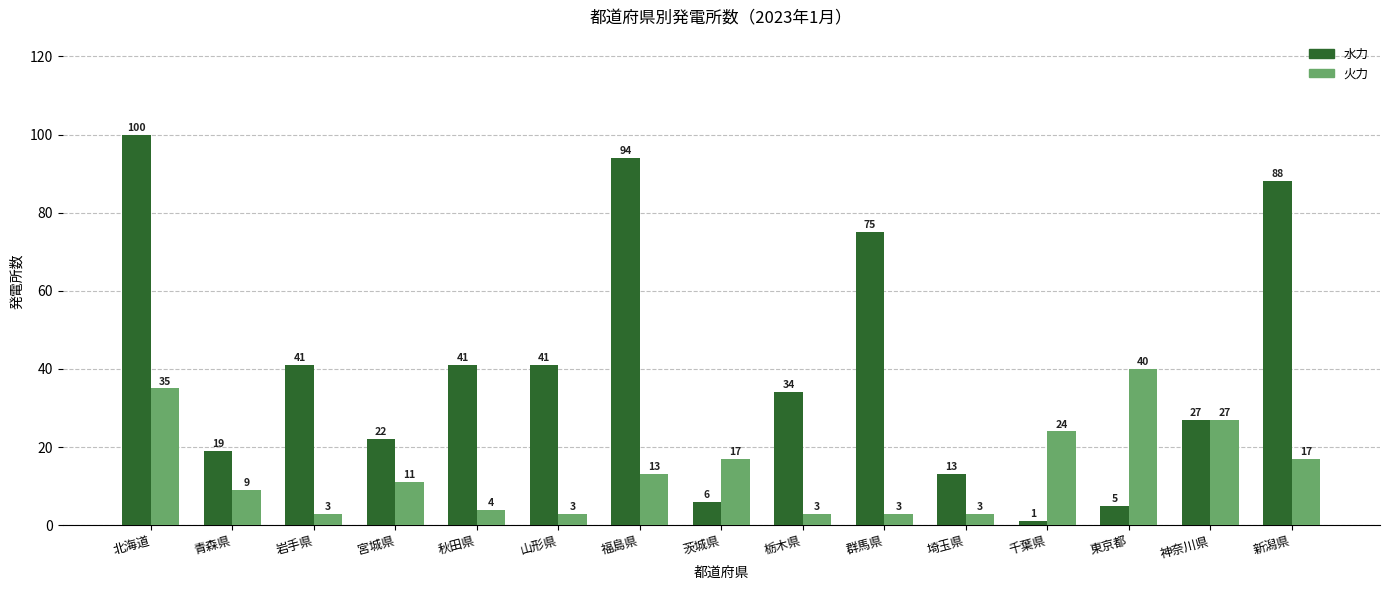

Where does the 火力 series first go above 11?

北海道